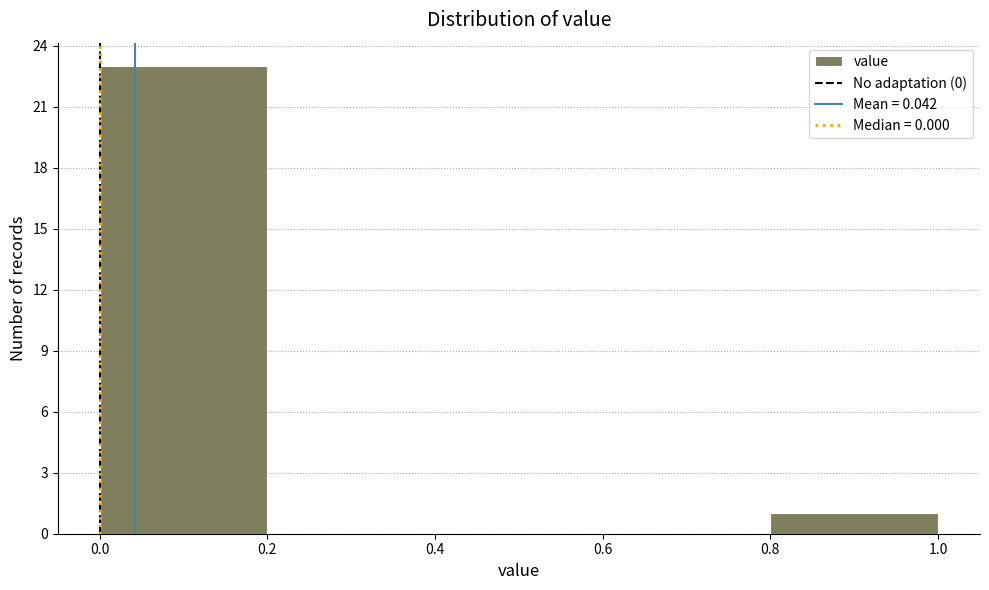

Reading left to right, list every bar in this chart as the range it spans on the x-axis followed by its height. The values are not printed on the chart, so give them approximately, as read against the axis.

0.0 to 0.2: 23
0.2 to 0.4: 0
0.4 to 0.6: 0
0.6 to 0.8: 0
0.8 to 1.0: 1